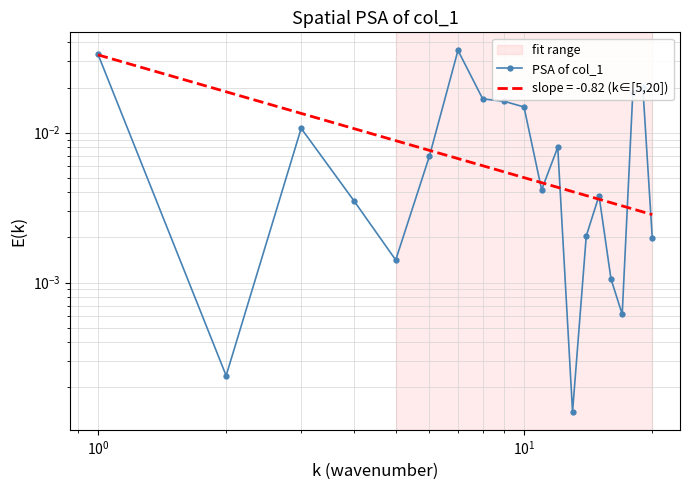

At which category does the data reach its first local peak?

$\mathdefault{10^{0}}$